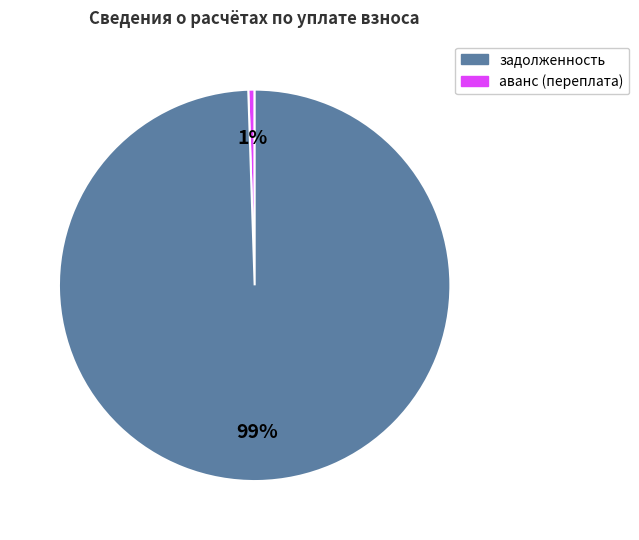

To the nearest percent, what is the average slice percentage?

50%